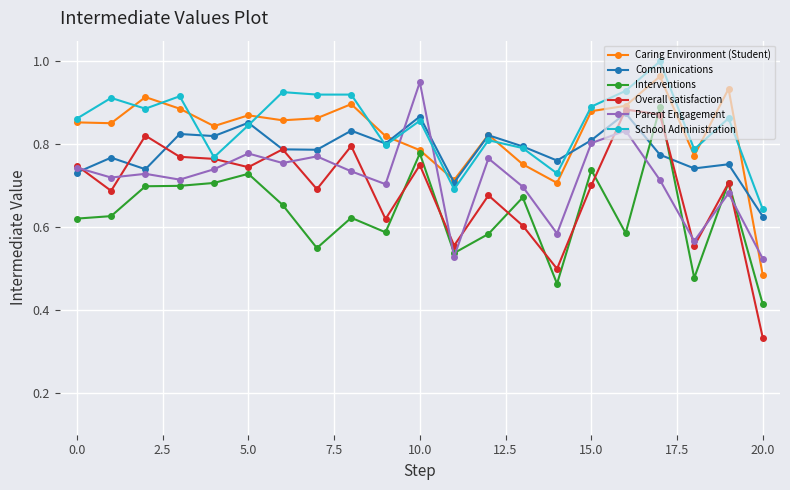

Which series has the largest range (max minus min)?

Overall satisfaction